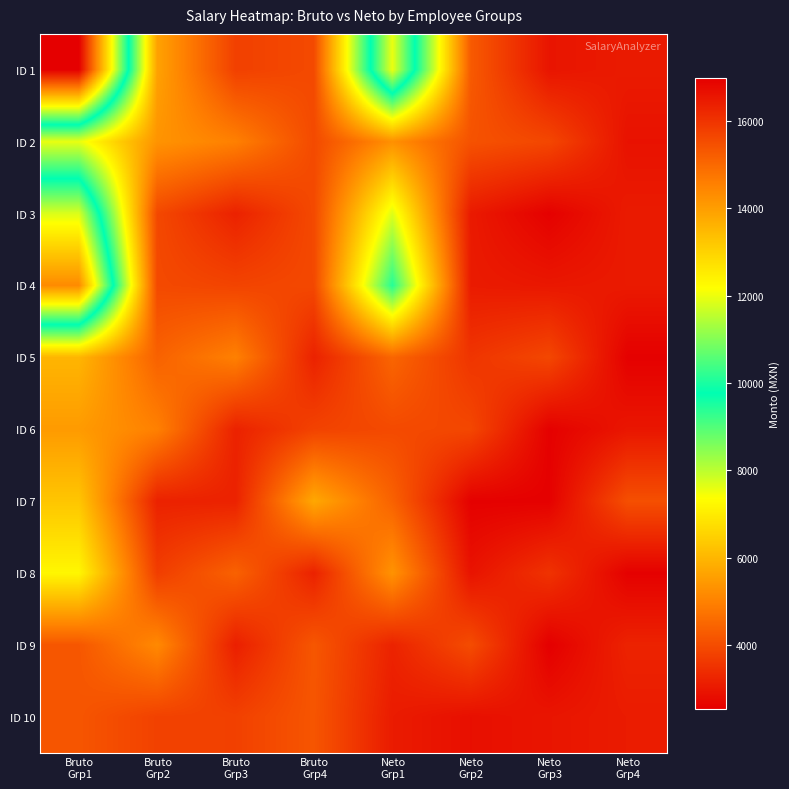

Reading right to left, extract all data points from this chart.

ID 1: Neto
Grp4=3073.9	Neto
Grp3=2962.8	Neto
Grp2=4270.2	Neto
Grp1=11993.0	Bruto
Grp4=3953.8	Bruto
Grp3=3780.6	Bruto
Grp2=5622.9	Bruto
Grp1=16986.2
ID 2: Neto
Grp4=2909.9	Neto
Grp3=3902.3	Neto
Grp2=4115.1	Neto
Grp1=5280.2	Bruto
Grp4=3961.3	Bruto
Grp3=4980.6	Bruto
Grp2=5348.1	Bruto
Grp1=7575.0
ID 3: Neto
Grp4=3073.9	Neto
Grp3=2586.5	Neto
Grp2=3061.7	Neto
Grp1=7687.3	Bruto
Grp4=3953.8	Bruto
Grp3=3207.6	Bruto
Grp2=3931.3	Bruto
Grp1=11827.3
ID 4: Neto
Grp4=3058.1	Neto
Grp3=3008.1	Neto
Grp2=3073.9	Neto
Grp1=9425.1	Bruto
Grp4=3931.3	Bruto
Grp3=3845.8	Bruto
Grp2=3953.8	Bruto
Grp1=14351.4
ID 5: Neto
Grp4=2586.5	Neto
Grp3=3907.2	Neto
Grp2=3565.6	Neto
Grp1=4481.4	Bruto
Grp4=3207.6	Bruto
Grp3=4988.1	Bruto
Grp2=4407.6	Bruto
Grp1=5984.7
ID 6: Neto
Grp4=2987.2	Neto
Grp3=2586.5	Neto
Grp2=3907.2	Neto
Grp1=3958.0	Bruto
Grp4=3816.0	Bruto
Grp3=3207.6	Bruto
Grp2=4988.1	Bruto
Grp1=5480.7
ID 7: Neto
Grp4=4057.8	Neto
Grp3=2586.5	Neto
Grp2=2589.3	Neto
Grp1=4415.8	Bruto
Grp4=5734.9	Bruto
Grp3=3207.6	Bruto
Grp2=3207.6	Bruto
Grp1=6289.5
ID 8: Neto
Grp4=2589.3	Neto
Grp3=3524.8	Neto
Grp2=2928.6	Neto
Grp1=5336.9	Bruto
Grp4=3207.6	Bruto
Grp3=4407.6	Bruto
Grp2=3726.8	Bruto
Grp1=7217.5
ID 9: Neto
Grp4=3227.4	Neto
Grp3=2549.5	Neto
Grp2=4002.4	Neto
Grp1=3227.4	Bruto
Grp4=4199.1	Bruto
Grp3=3153.8	Bruto
Grp2=5153.8	Bruto
Grp1=4199.1
ID 10: Neto
Grp4=3086.7	Neto
Grp3=2968.0	Neto
Grp2=2857.7	Neto
Grp1=3086.7	Bruto
Grp4=4176.6	Bruto
Grp3=3788.1	Bruto
Grp2=3803.1	Bruto
Grp1=4176.6